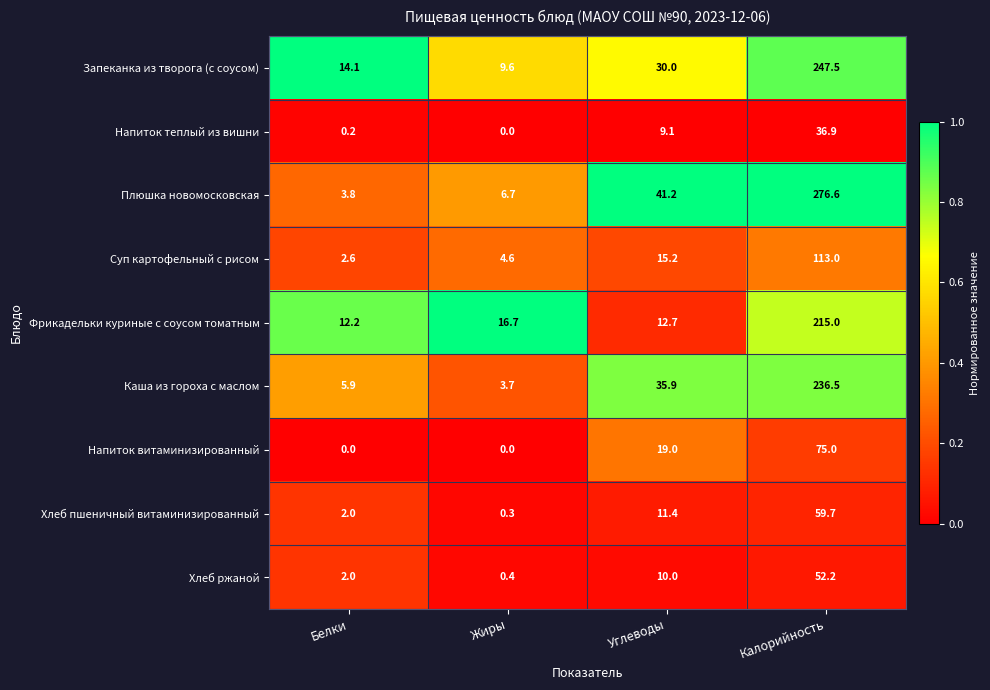

Which series has the largest total across all categories?

Плюшка новомосковская